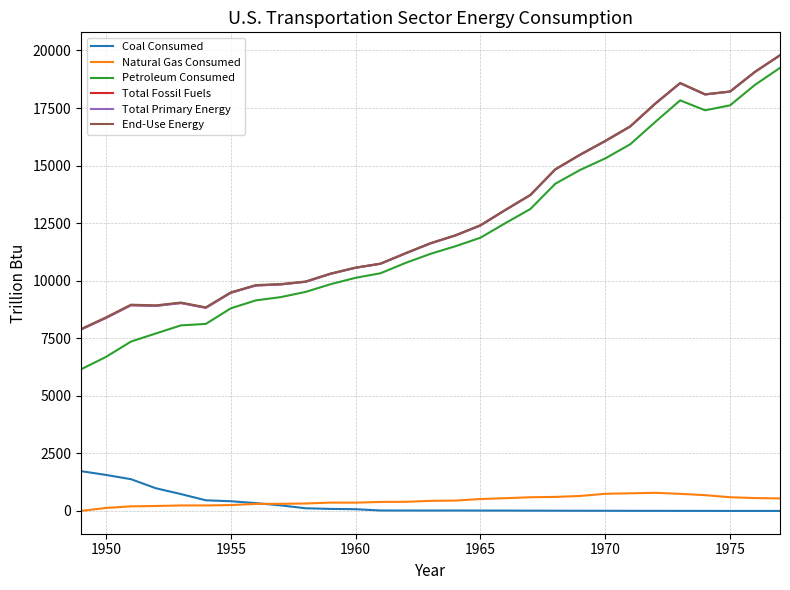

Does the chart display data point markers on the line(s)?

No